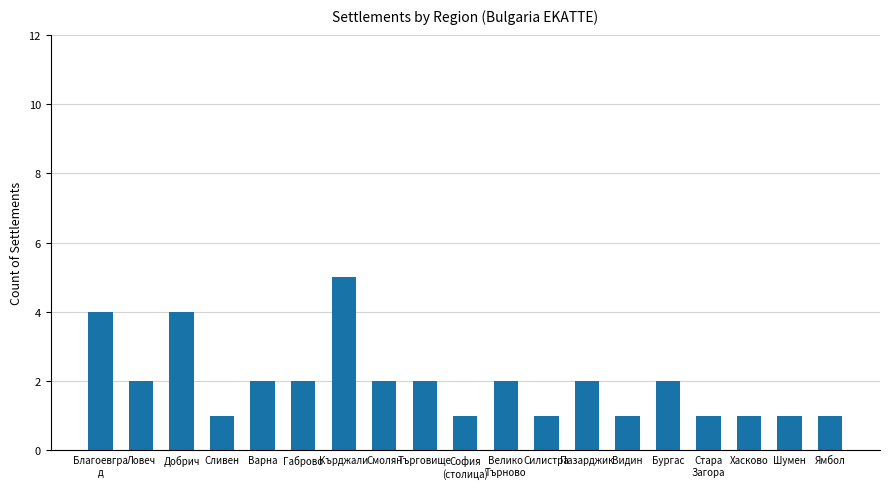

What is the label of the 18th bar from the left?

Шумен